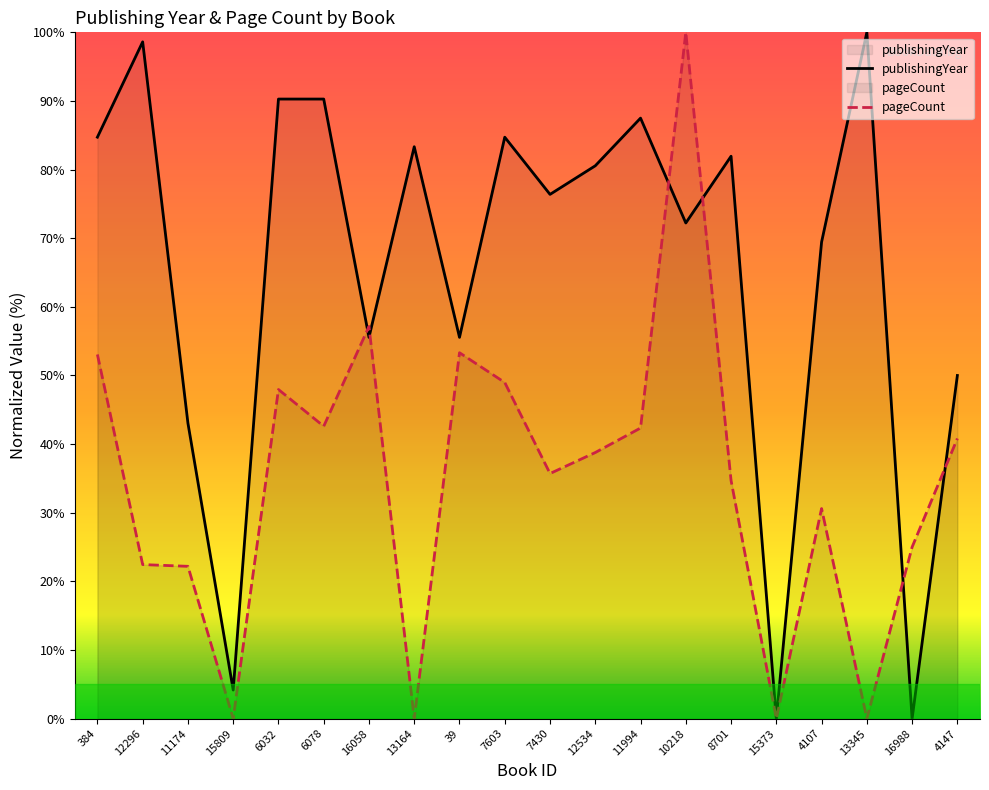

Which has a higher value, 384 or 15809?

384